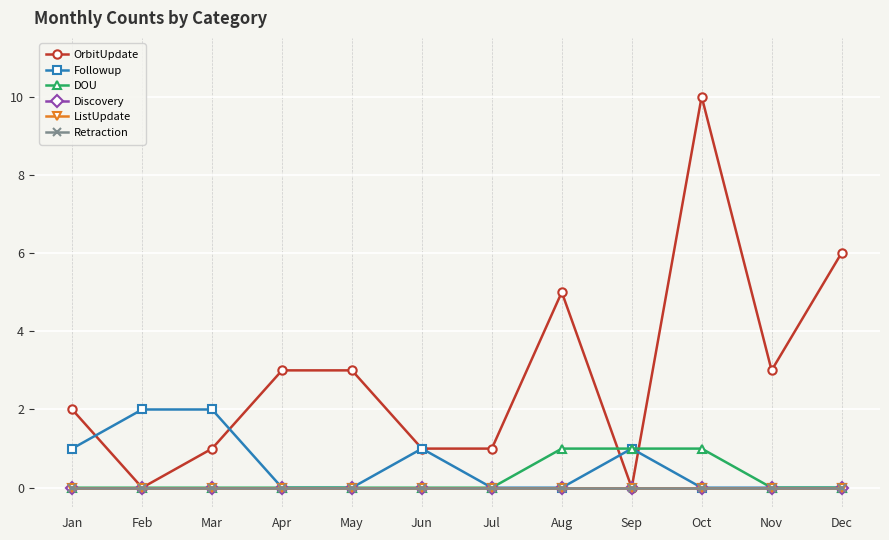

At which label does Retraction reach its minimum?

Jan